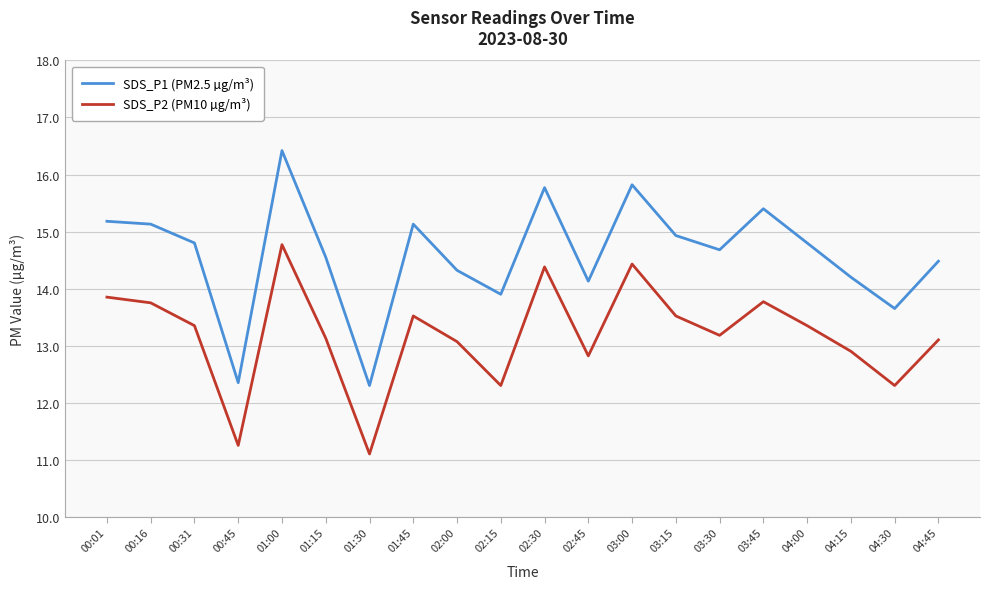

What is the greatest value displayed?

16.4